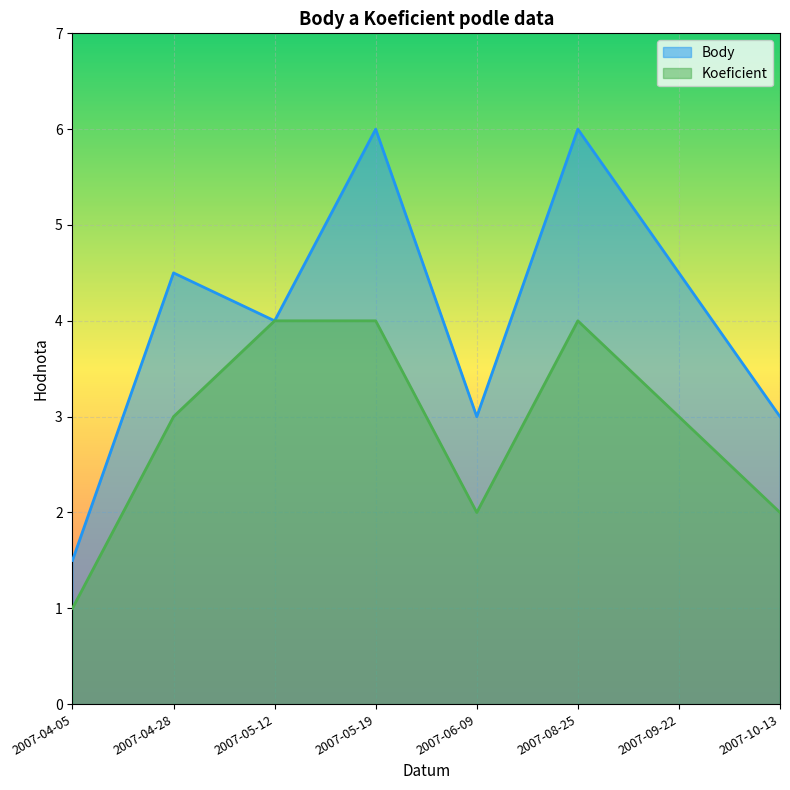

Reading left to right, transcribe all the data shown in this chart.

Body: 2007-04-05=1.5	2007-04-28=4.5	2007-05-12=4.0	2007-05-19=6.0	2007-06-09=3.0	2007-08-25=6.0	2007-09-22=4.5	2007-10-13=3.0
Koeficient: 2007-04-05=1.0	2007-04-28=3.0	2007-05-12=4.0	2007-05-19=4.0	2007-06-09=2.0	2007-08-25=4.0	2007-09-22=3.0	2007-10-13=2.0